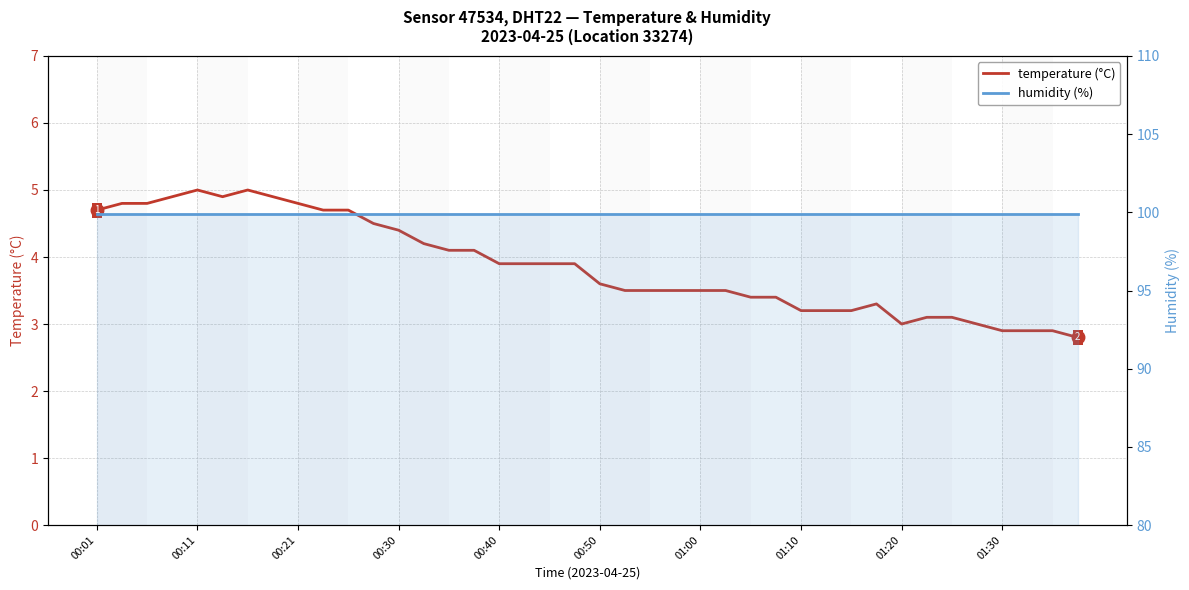

What value does the humidity (%) series have at 22?

99.9